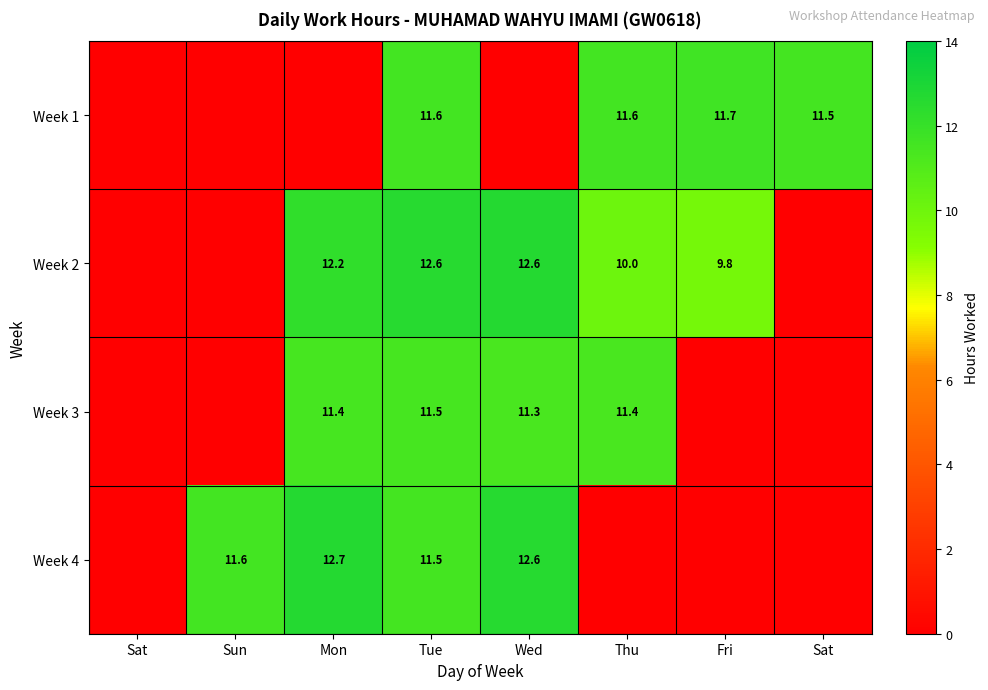

At which label does Week 4 first exceed 11?

Sun